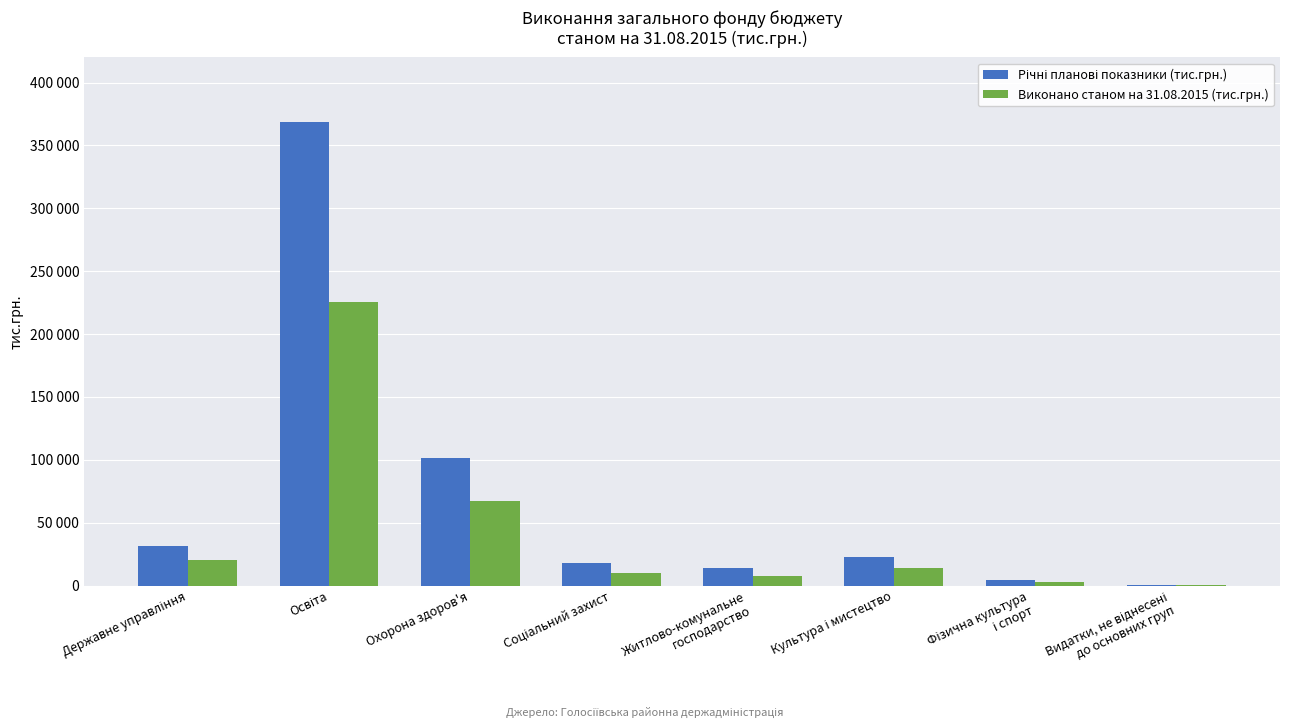

Does the chart contain stacked bars?

No